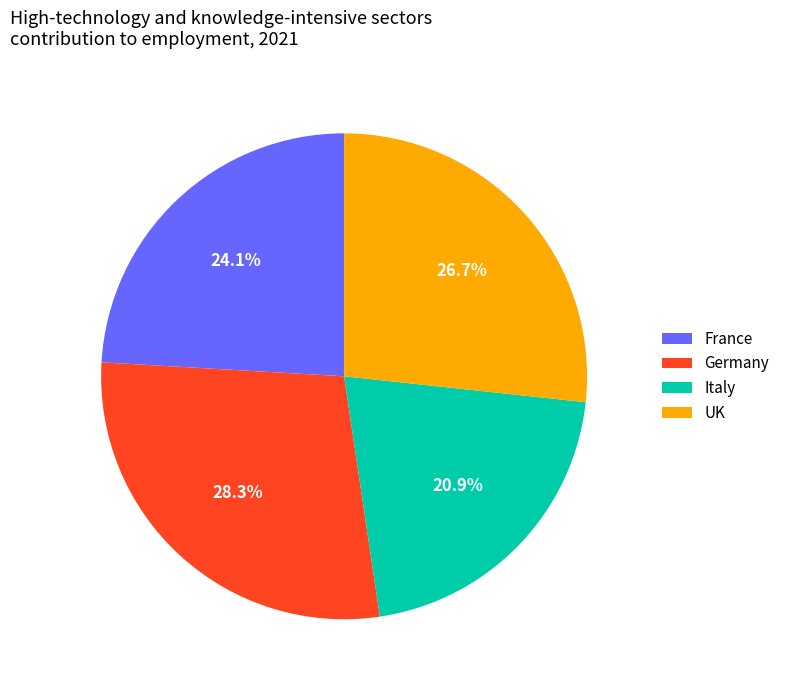

To the nearest percent, what is the average slice percentage?

25%